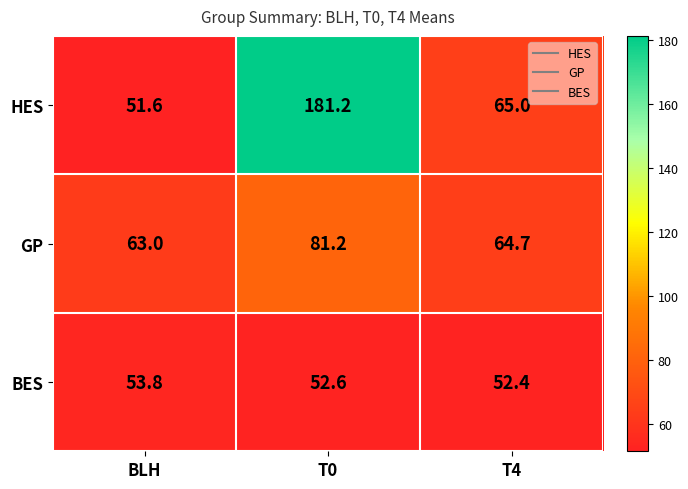

What is the difference between the highest and lowest values at BLH?

11.4